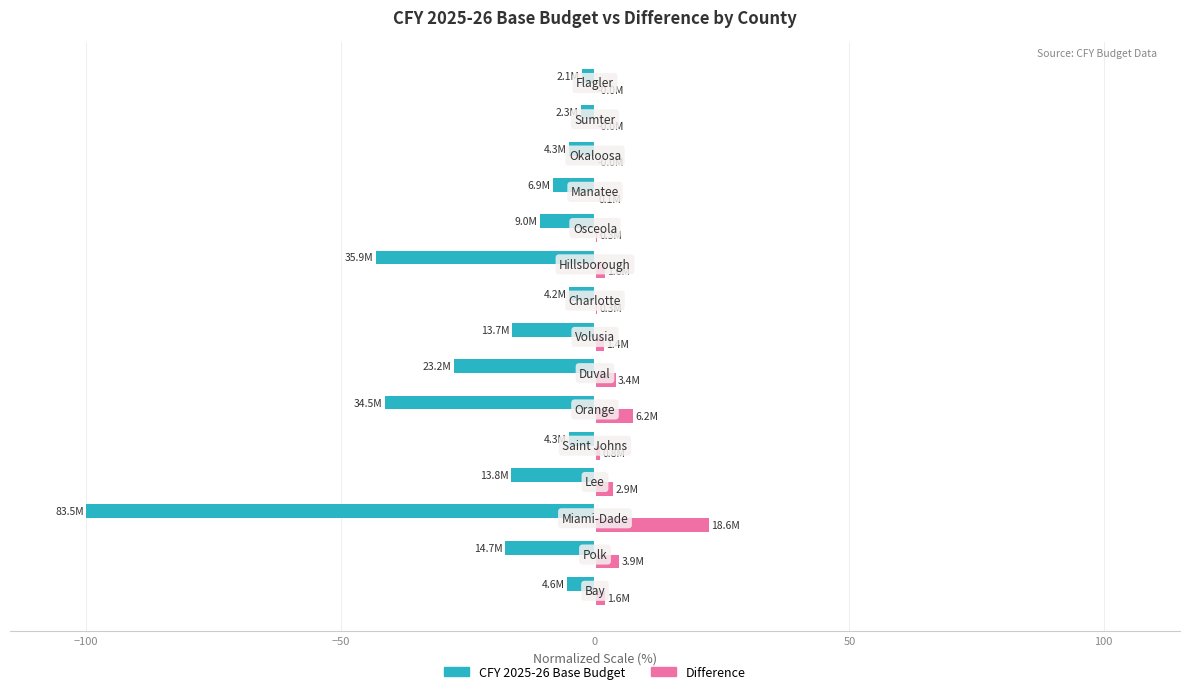

What is the sum of all CFY 2025-26 Base Budget values?

-307.6